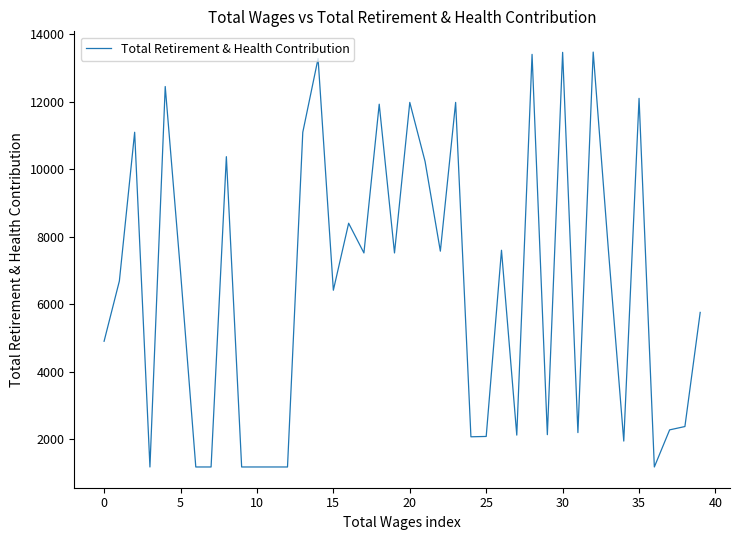

True or false: the data has more than 0 interior local peaks.

True